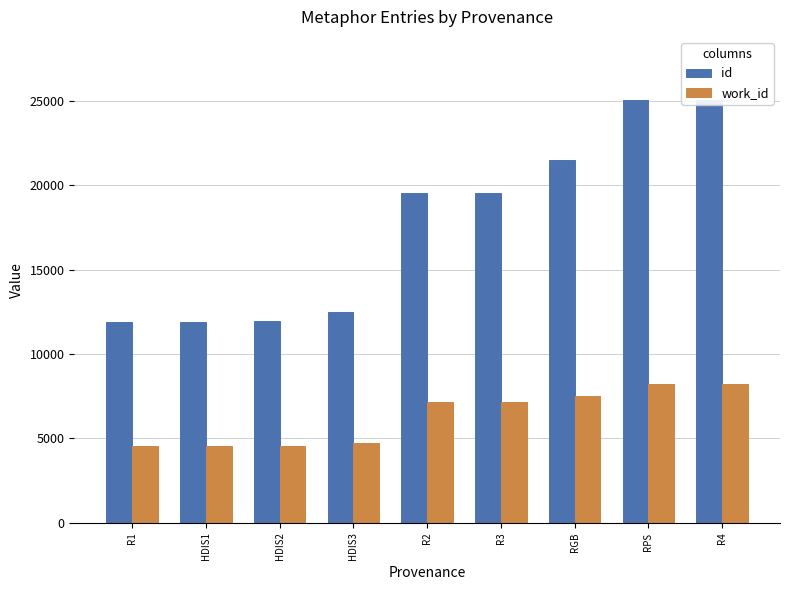

How many categories are shown in the chart?

9